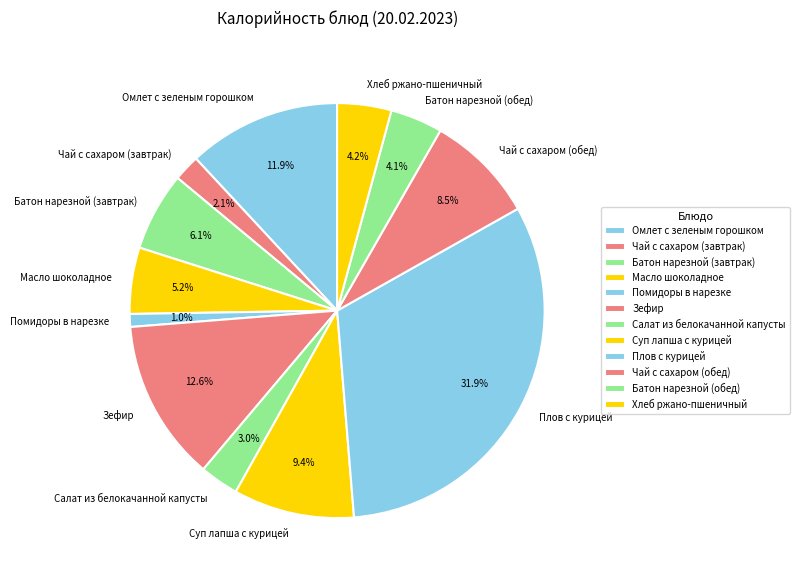

True or false: Суп лапша с курицей accounts for 17% of the total.

False